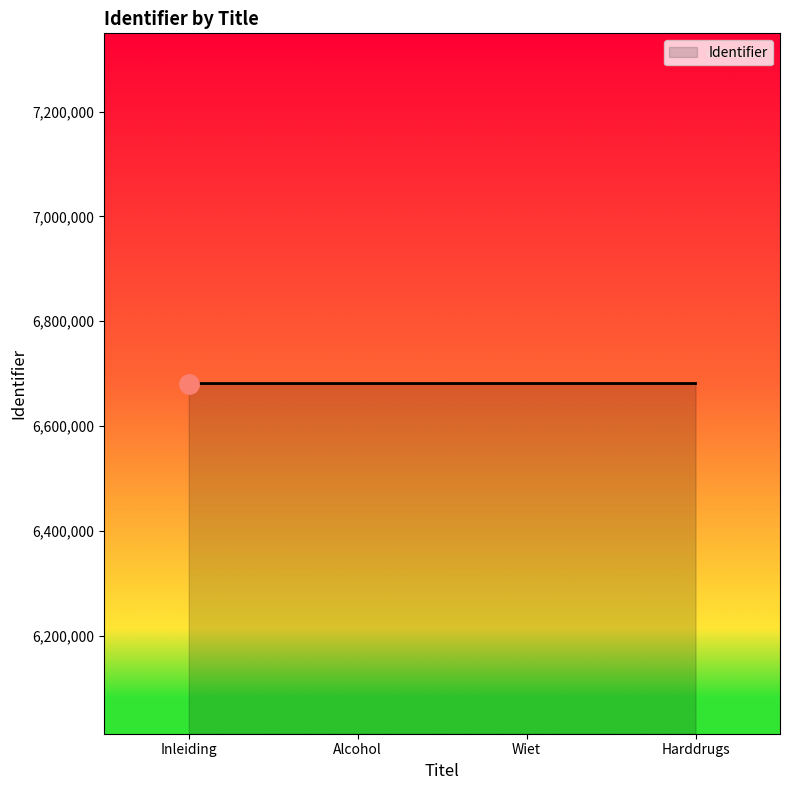

True or false: the data has more than 1 interior local peaks.

False